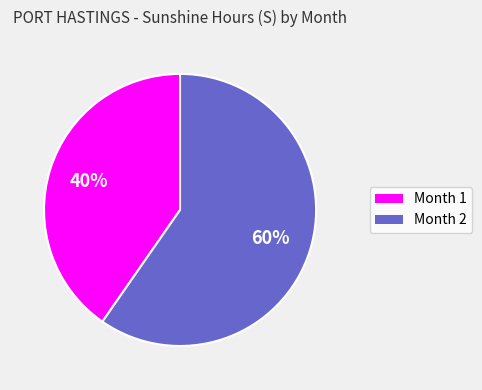

Which slice represents more than half of the pie?

Month 2